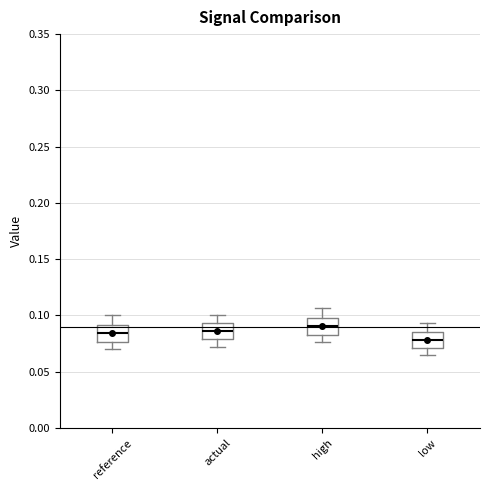

Reading left to right, read every box against the y-axis: the position of its median line, the range the box covers, and the ends of its whiskers. The values are not printed on the chart, so give them approximately, as read against the axis.

reference: median 0.085, box 0.075 to 0.090, whiskers 0.070 to 0.100
actual: median 0.085, box 0.080 to 0.095, whiskers 0.070 to 0.100
high: median 0.090, box 0.085 to 0.100, whiskers 0.075 to 0.105
low: median 0.080, box 0.070 to 0.085, whiskers 0.065 to 0.095